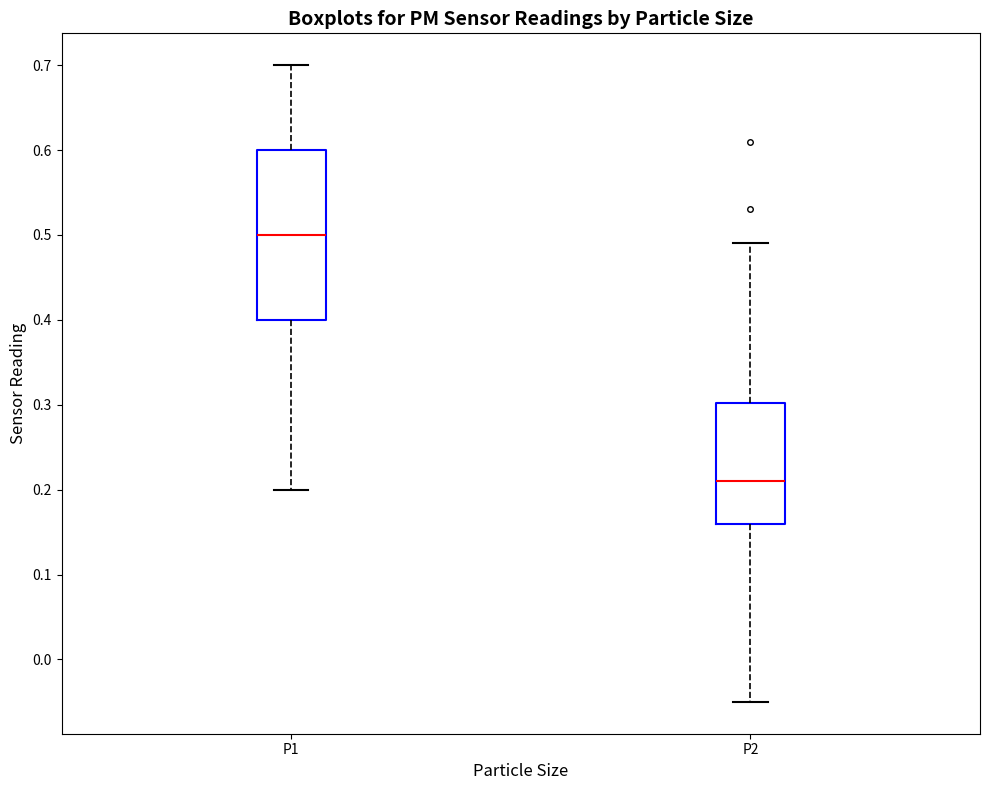

Which box has the lowest median line?

P2